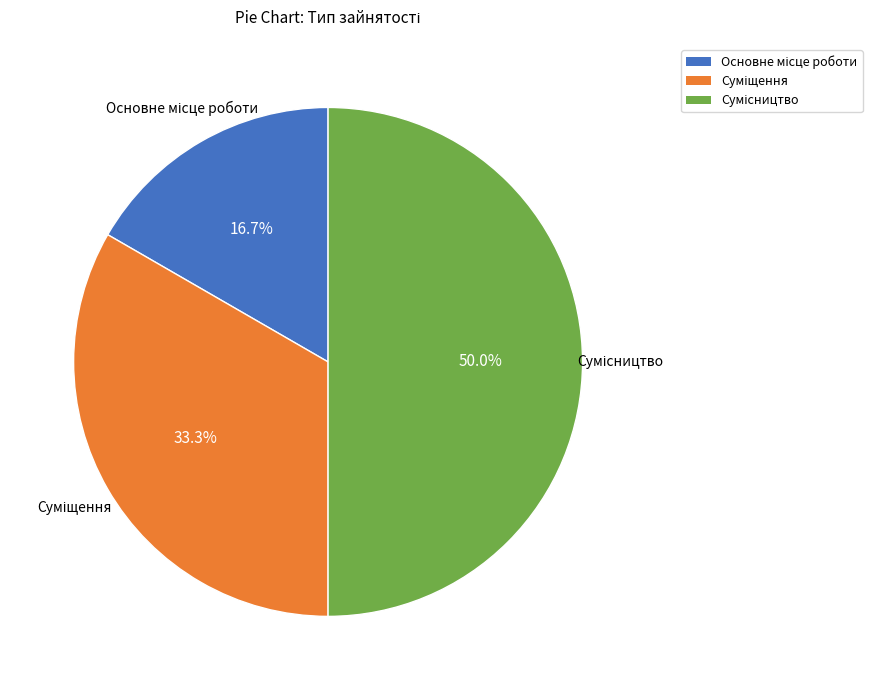

How many slices are in this pie chart?

3